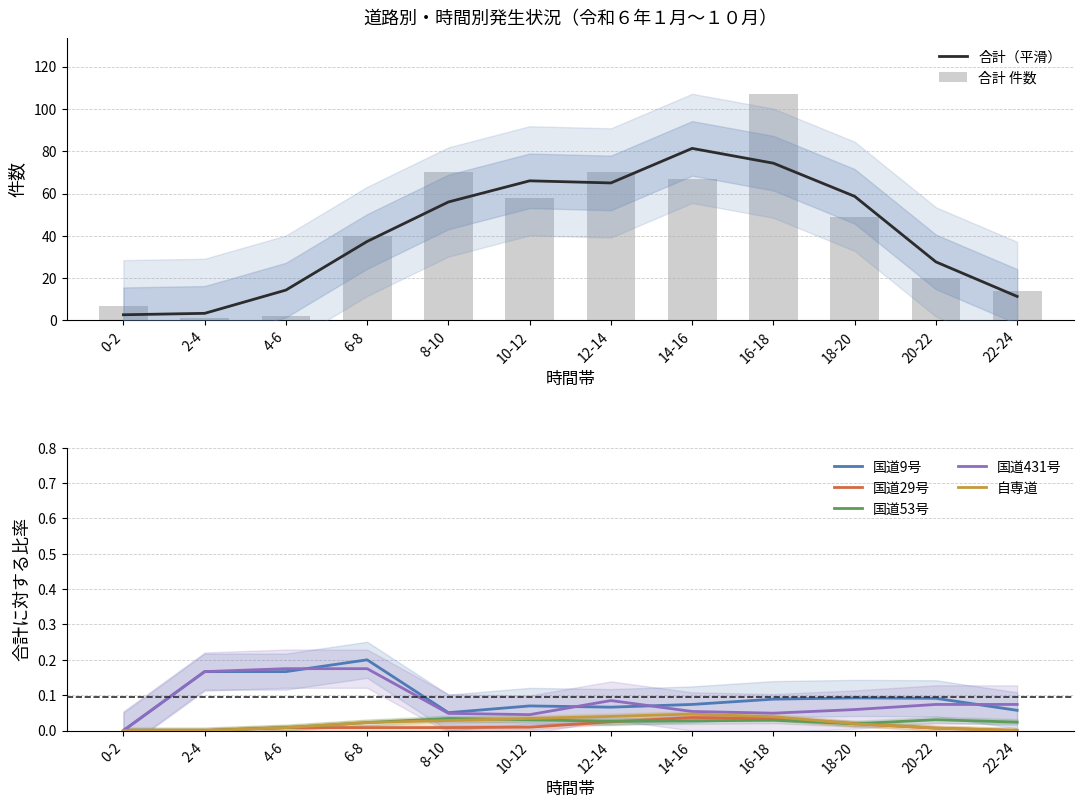

What is the total value across all series at 18-20?

57